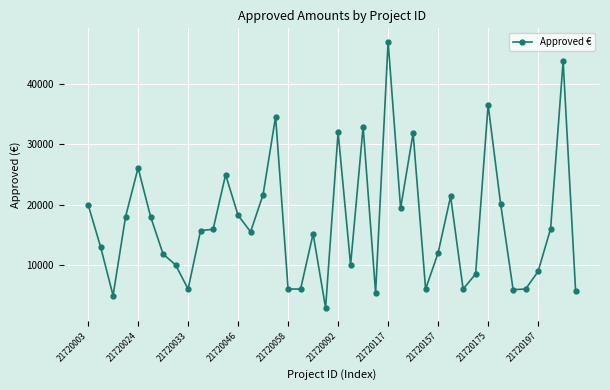

What is the greatest value displayed?

47000